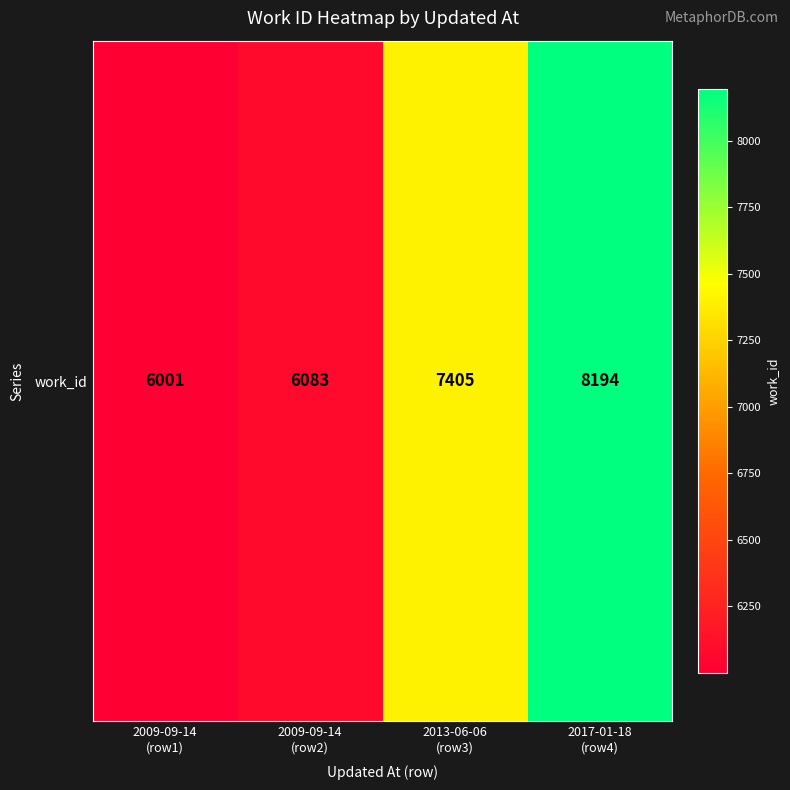

List the labels in order of value, smallest first.

2009-09-14
(row1), 2009-09-14
(row2), 2013-06-06
(row3), 2017-01-18
(row4)